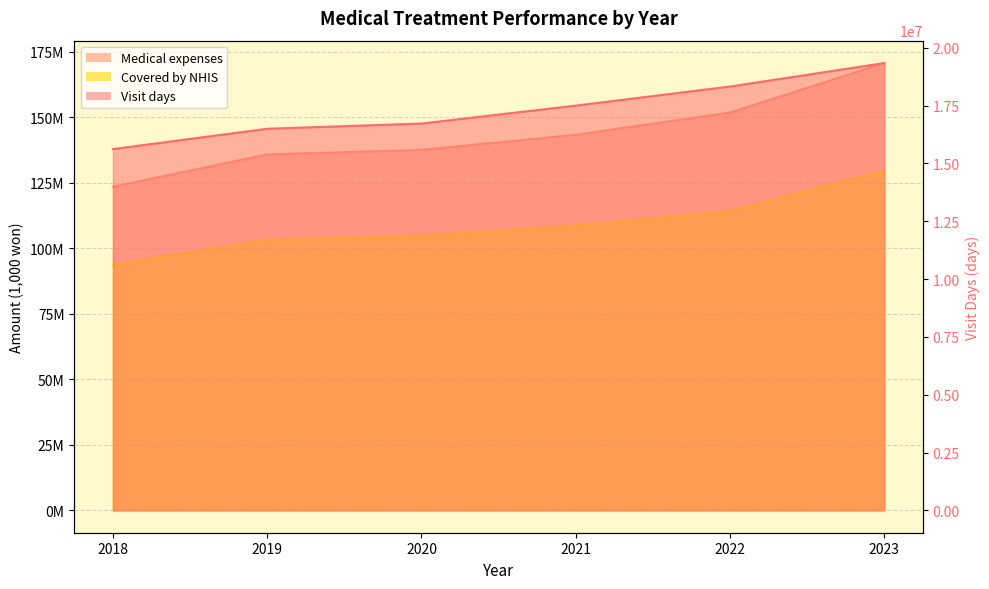

At 2023, list the series in order from largest to smallest.

Medical expenses, Covered by NHIS, Visit days